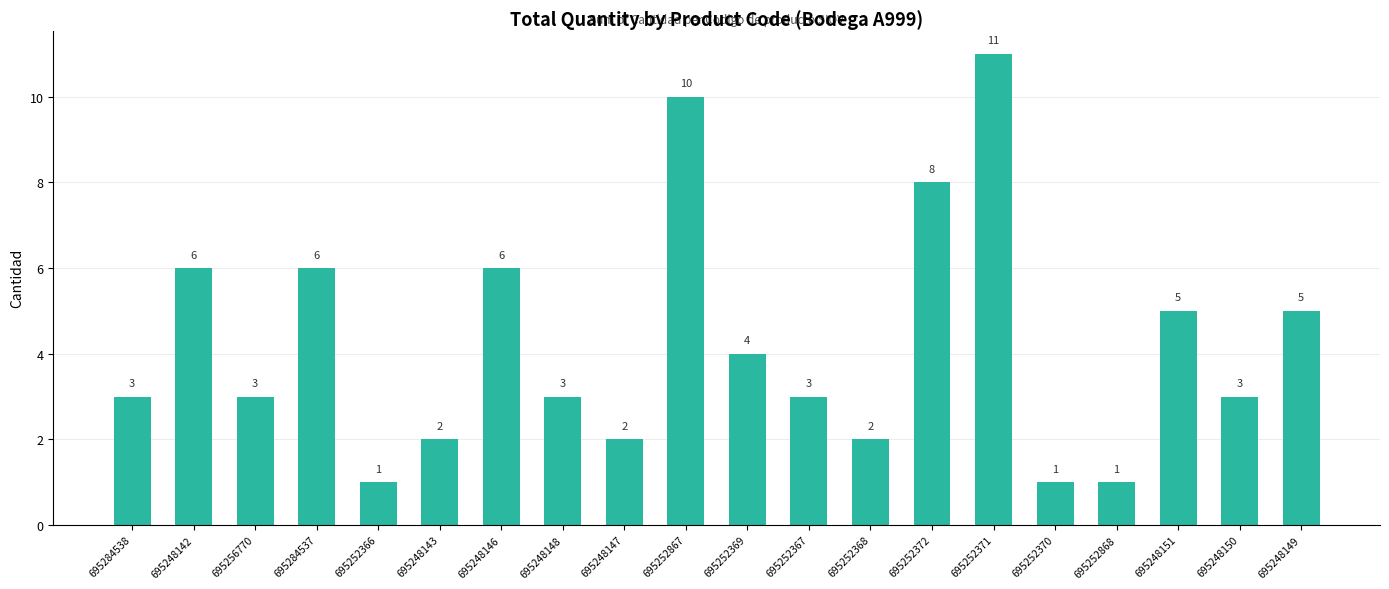

What is the change in value from 695248148 to 695252867?

+7